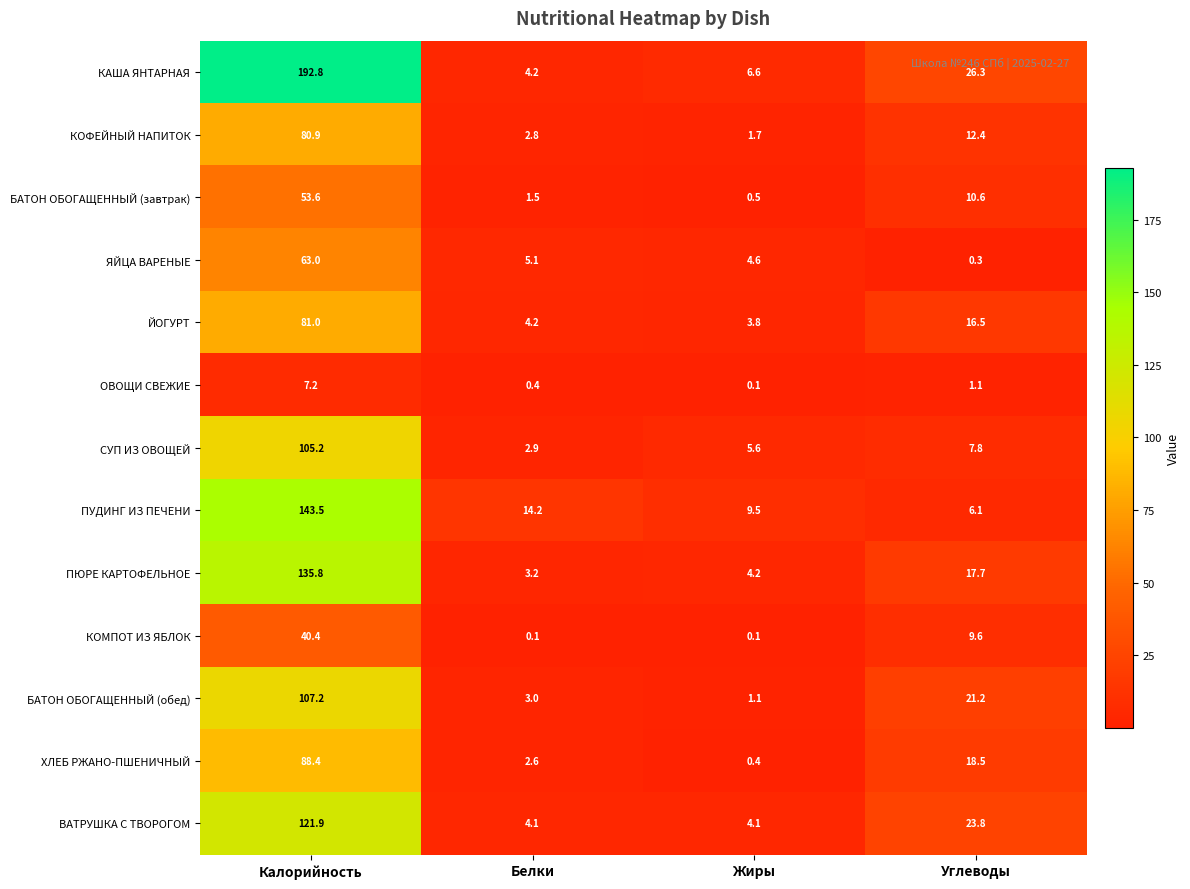

At which category does the chart reach its peak across all series?

Калорийность